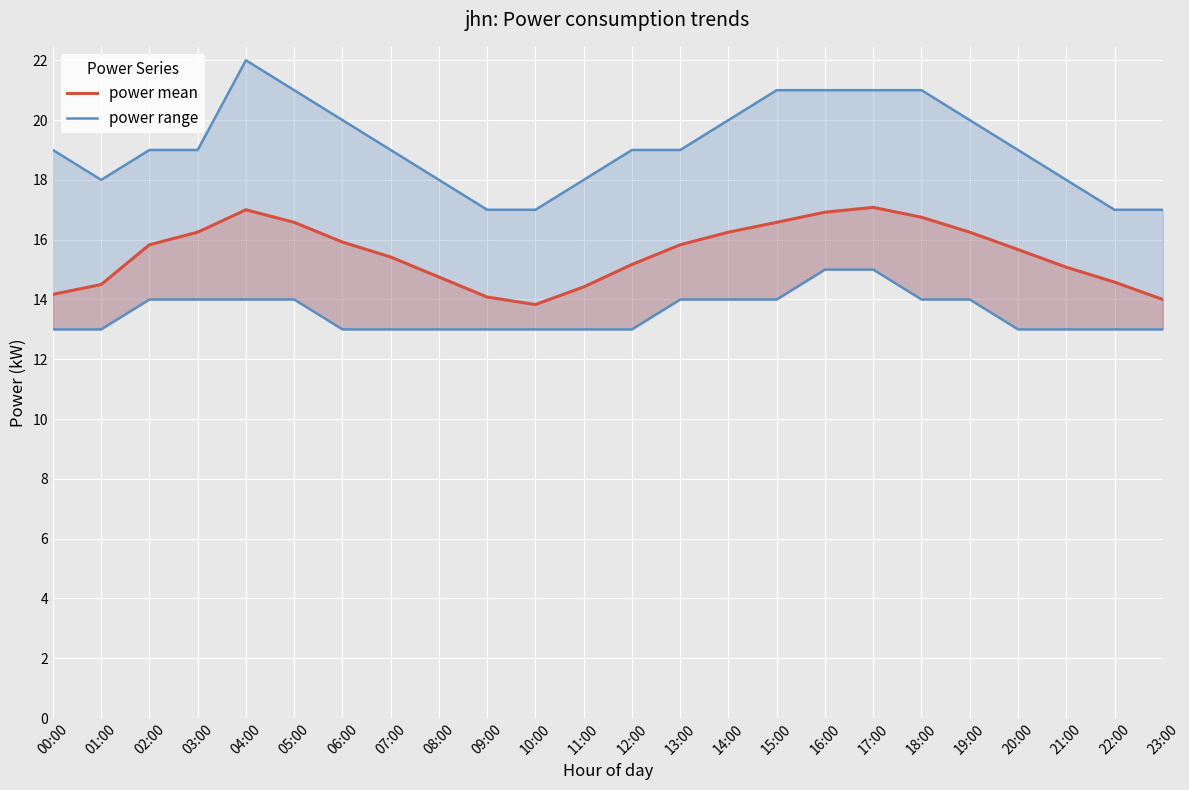

Is the value of power range at 09:00 greater than the value of power mean at 01:00?

Yes